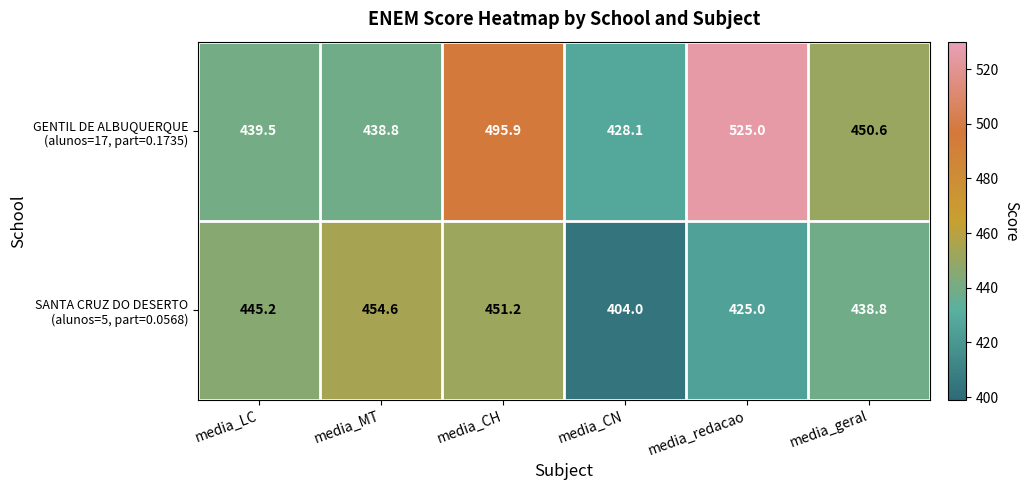

How many data points does each series have?

6